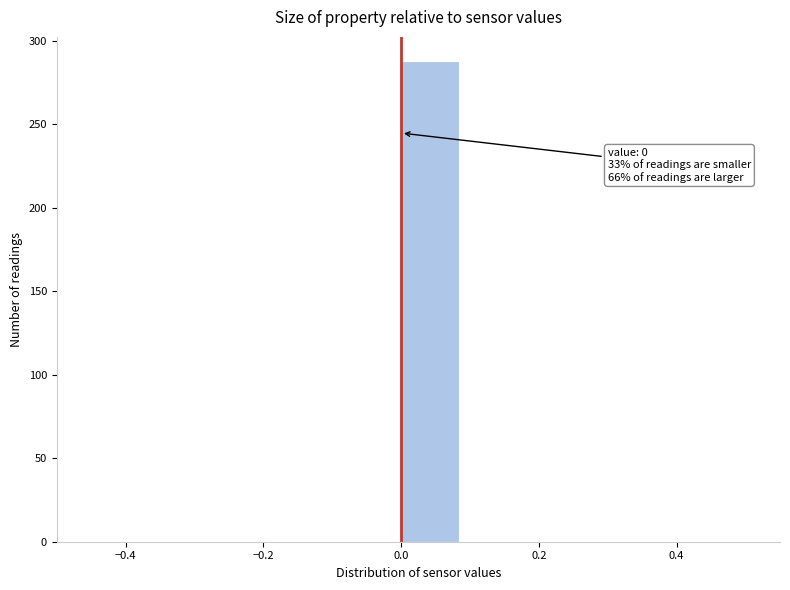

Over which range of the x-axis is the bar tallest?

0.00 to 0.08